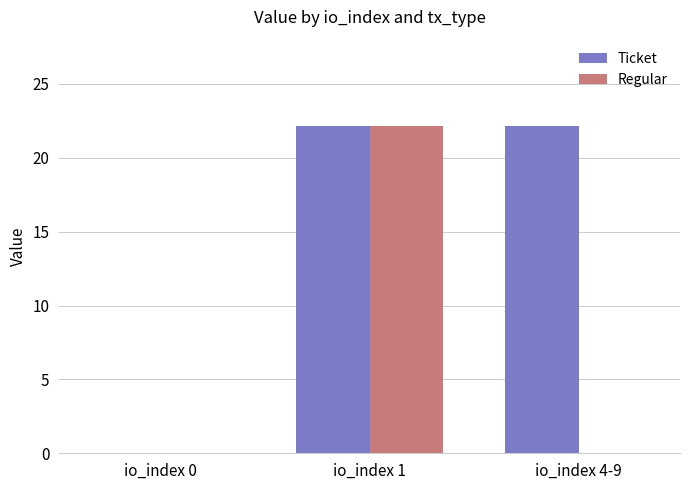

What are all the series names shown in the legend?

Ticket, Regular